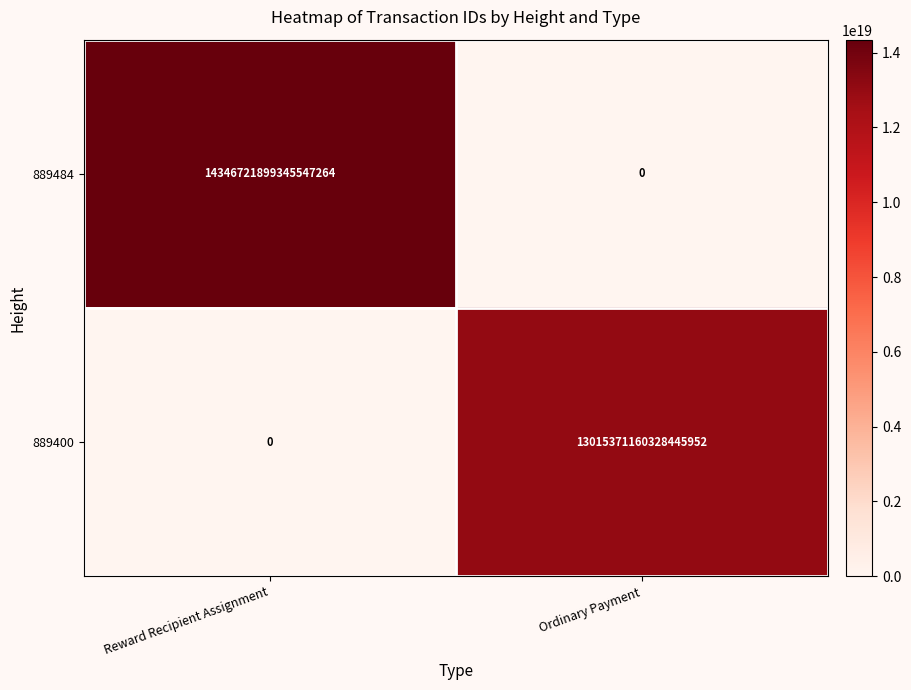

Rank the series at Reward Recipient Assignment from highest to lowest value.

889484, 889400